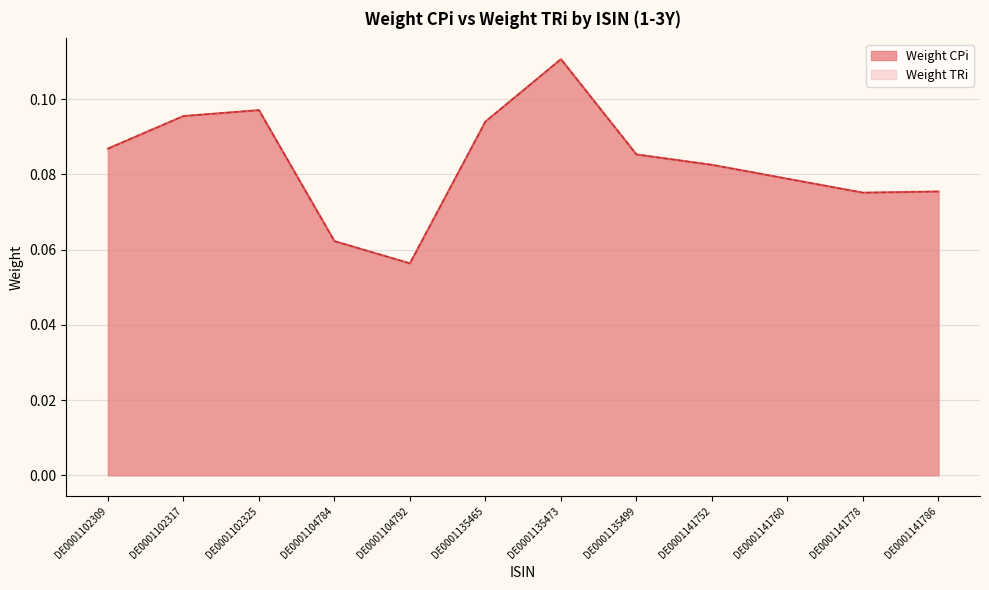

Which series has the widest spread of values?

Weight CPi